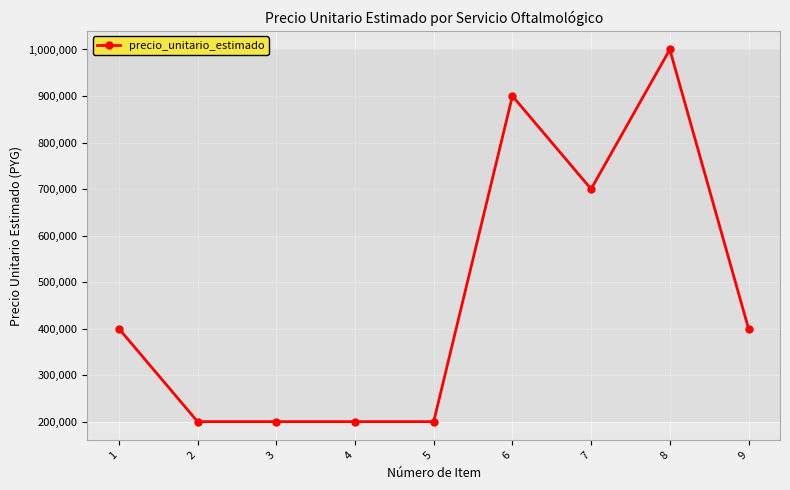

How many values are below 400000?

4